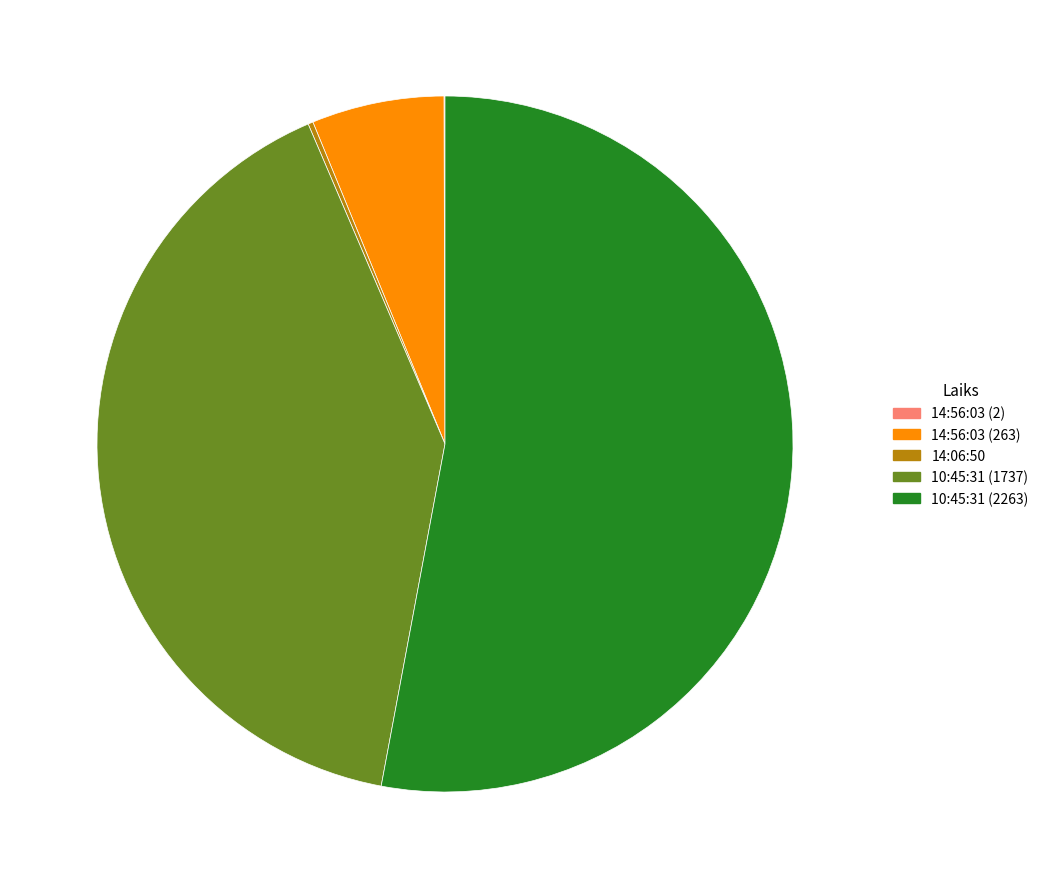

Which category has the biggest portion of the pie?

10:45:31 (2263)